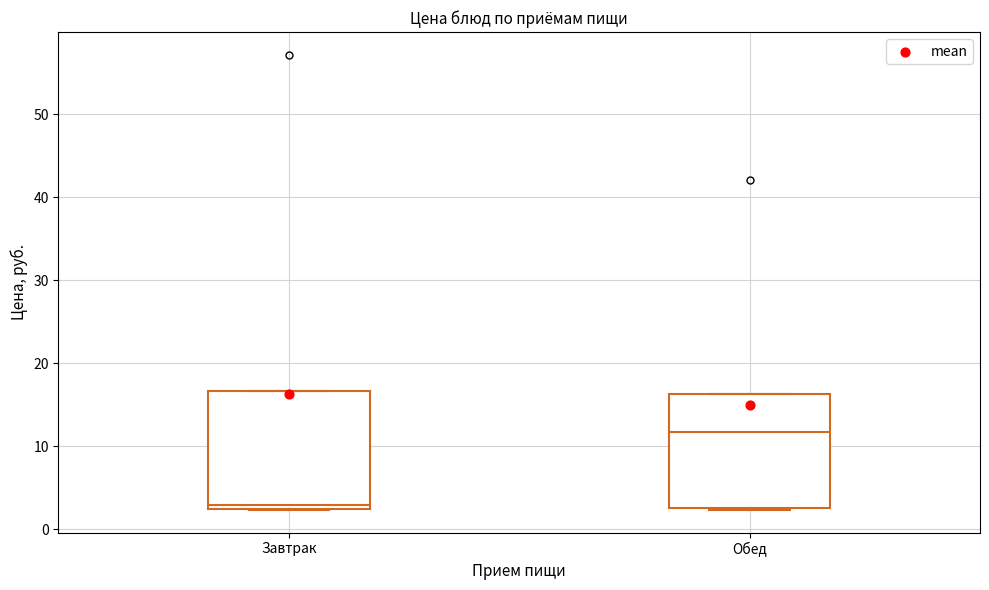

Reading left to right, read every box against the y-axis: the position of its median line, the range the box covers, and the ends of its whiskers. The values are not printed on the chart, so give them approximately, as read against the axis.

Завтрак: median 3 (just above the box's lower edge), box 3 to 17, whiskers 2 to 17
Обед: median 12, box 3 to 16, whiskers 2 to 16